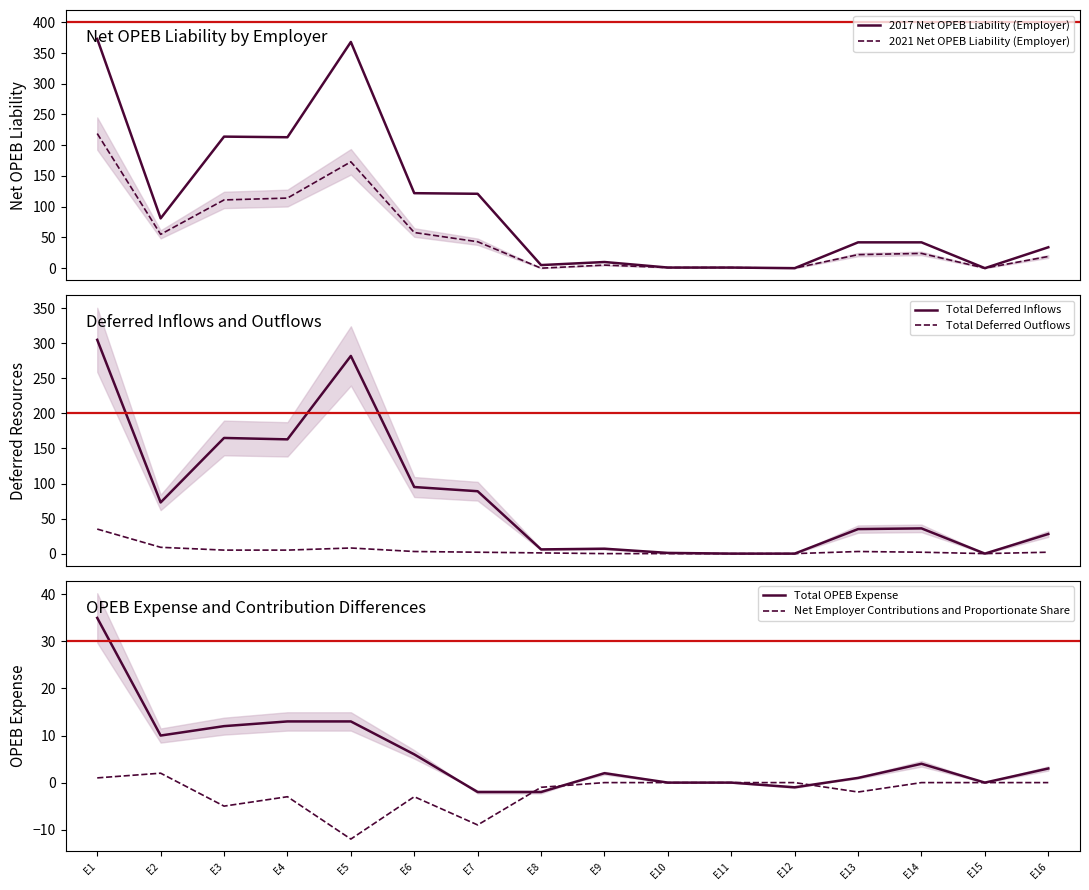

Reading left to right, transcribe all the data shown in this chart.

2017 Net OPEB Liability (Employer): 373	81	214	213	368	122	121	5	10	1	1	0	42	42	0	34
2021 Net OPEB Liability (Employer): 219	55	111	114	173	58	43	0	5	1	1	0	22	24	0	19
Total Deferred Inflows: 305	73	165	163	282	95	89	6	7	1	0	0	35	36	0	28
Total Deferred Outflows: 35	9	5	5	8	3	2	1	0	0	0	0	3	2	0	2
Total OPEB Expense: 35	10	12	13	13	6	-2	-2	2	0	0	-1	1	4	0	3
Net Employer Contributions and Proportionate Share: 1	2	-5	-3	-12	-3	-9	-1	0	0	0	0	-2	0	0	0